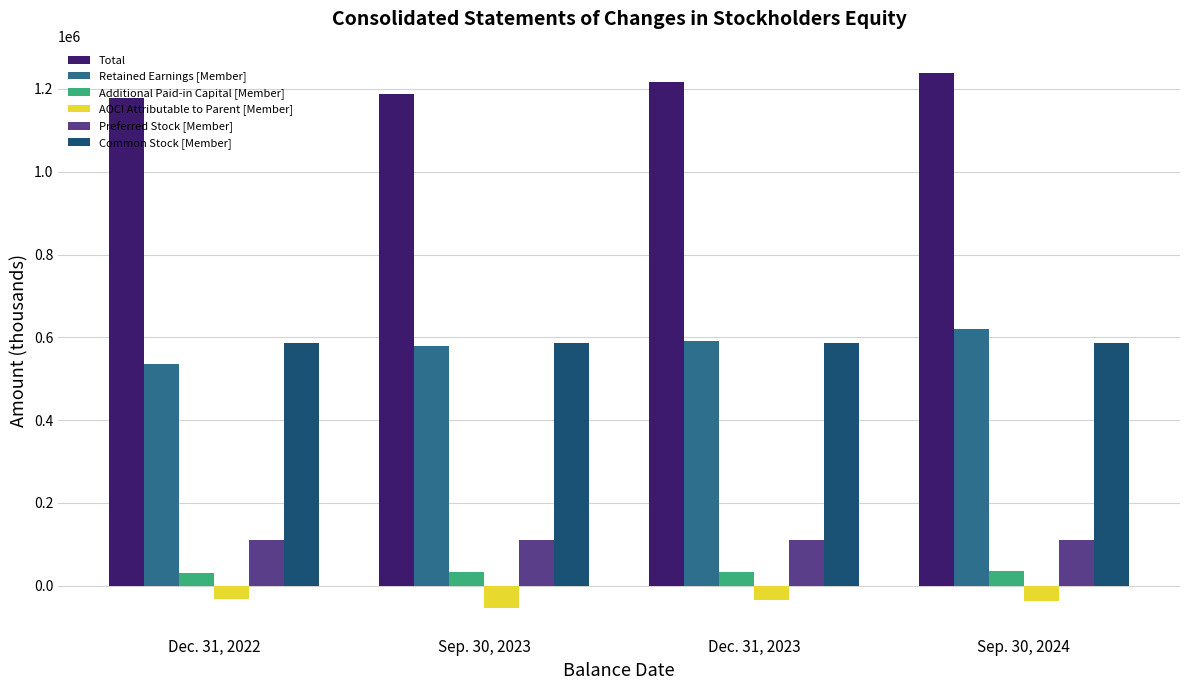

Which category has the lowest value across all series?

Sep. 30, 2023